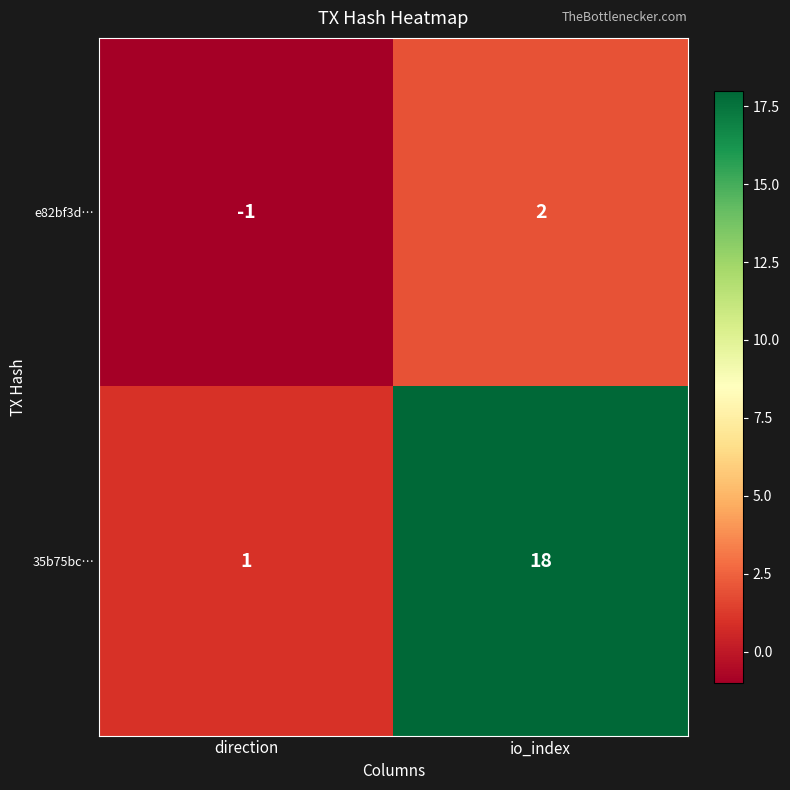

Between direction and io_index, which series saw the biggest shift?

35b75bc…